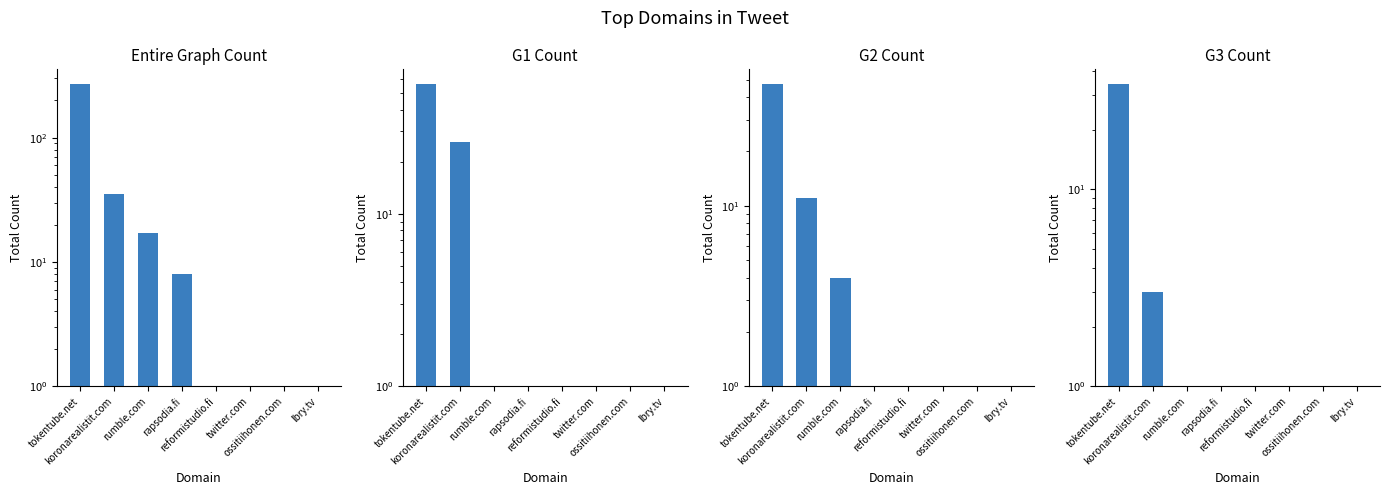

Which category has the lowest value across all series?

reformistudio.fi